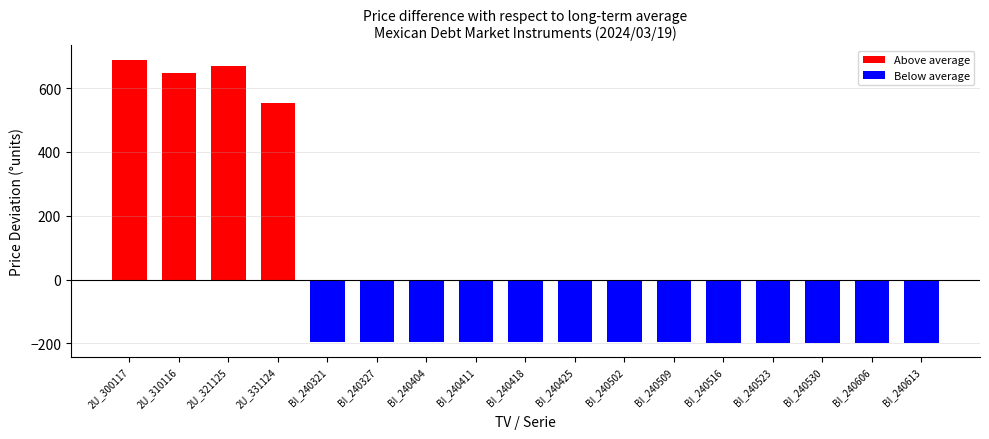

Count the number of values greater than -197.

8